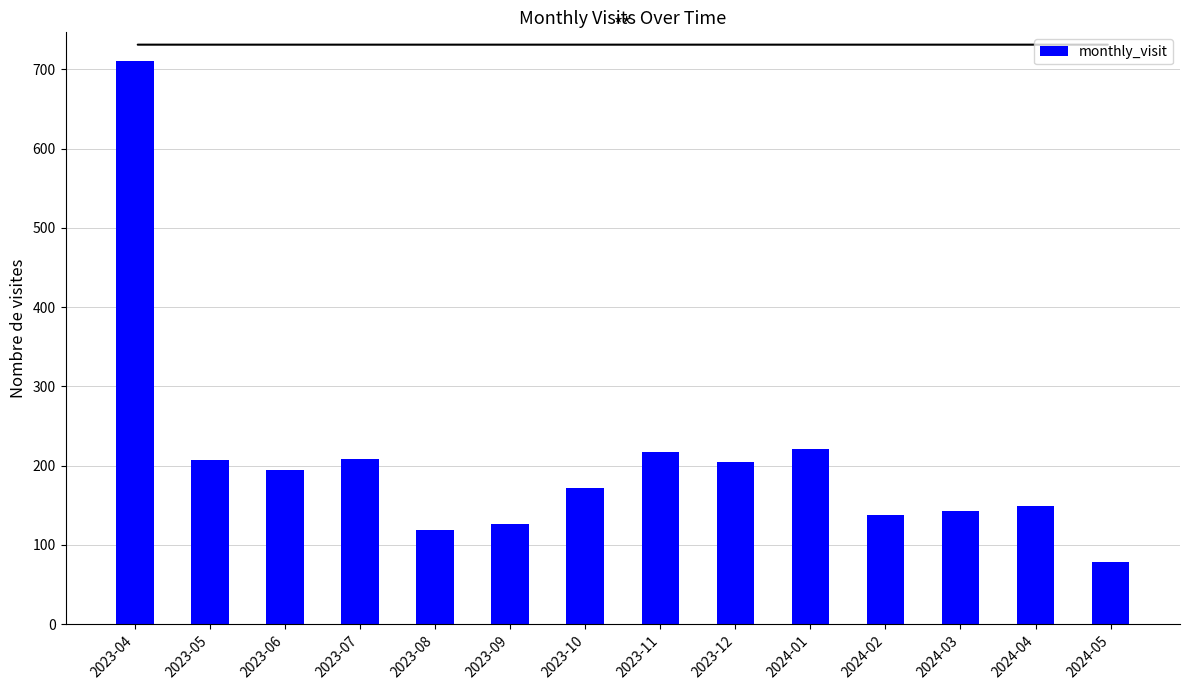

The value at 2024-01 is 221. True or false?

True